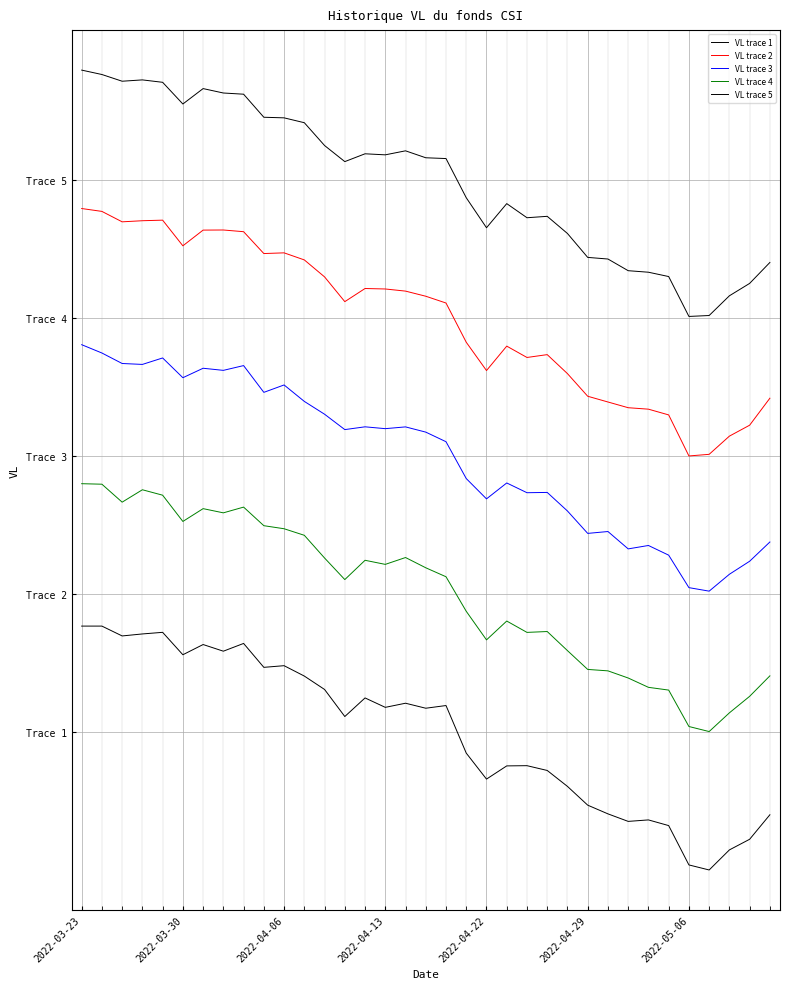

List the series in order of their overall mean, highest first.

VL trace 1, VL trace 2, VL trace 3, VL trace 4, VL trace 5